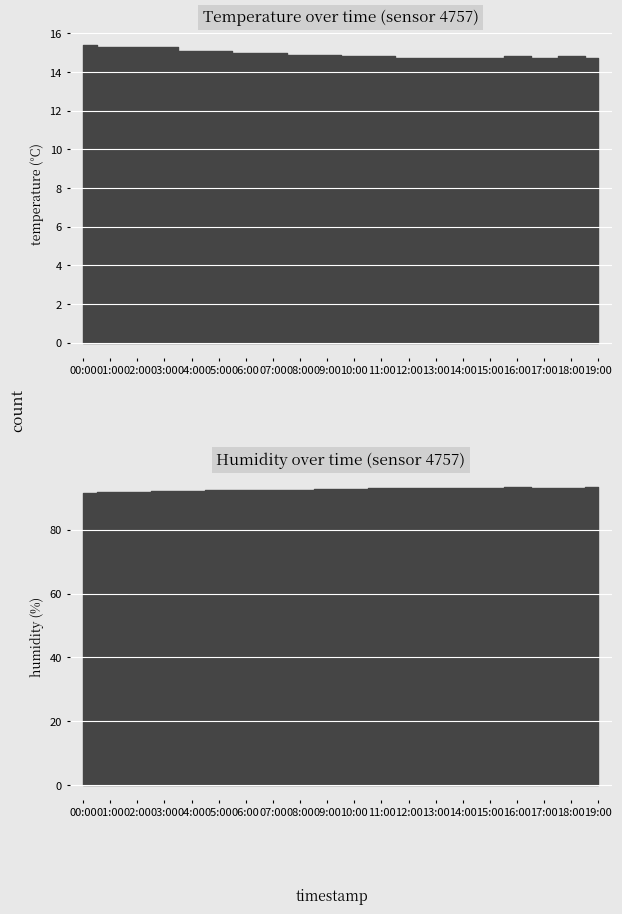

True or false: temperature and humidity intersect in this chart.

False